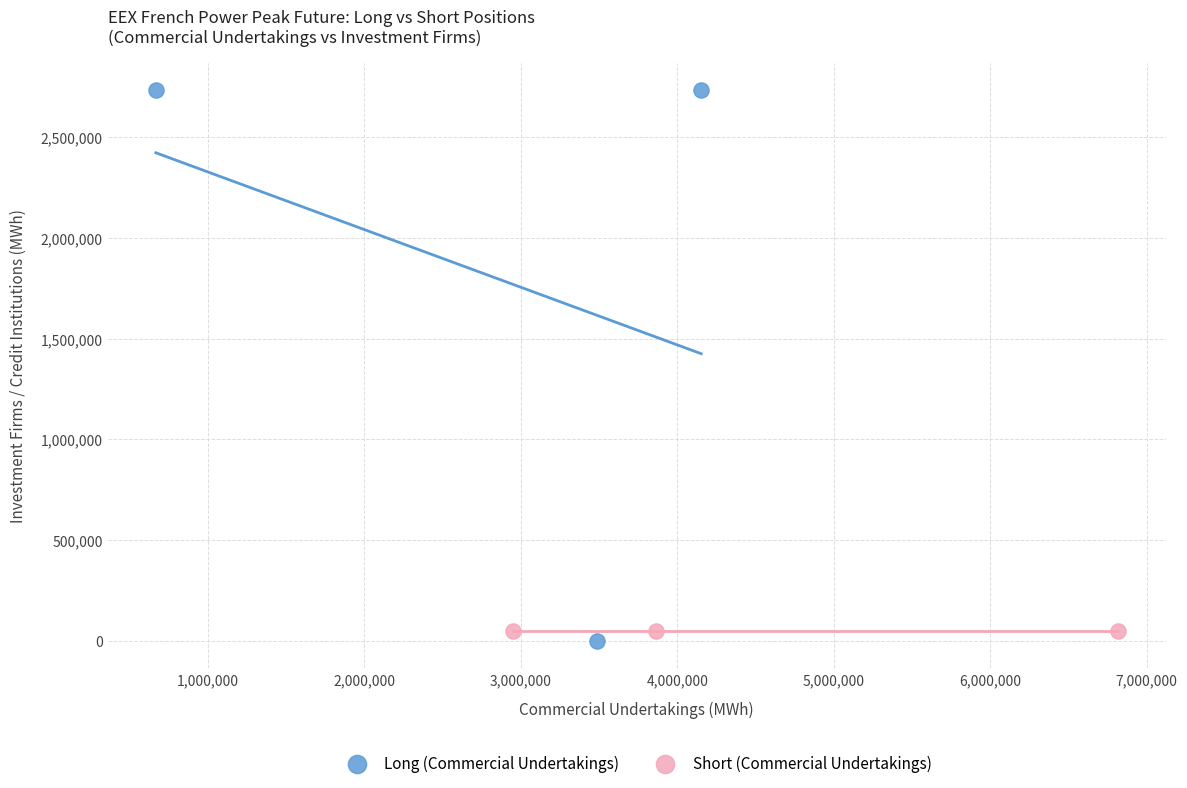

Which series reaches the maximum Y coordinate?

Long (Commercial Undertakings)